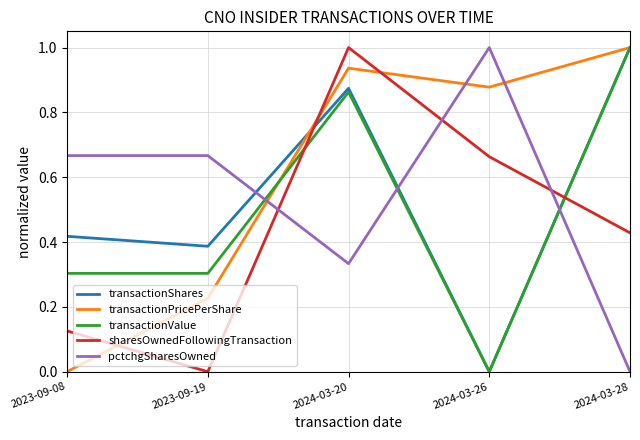

The value of transactionValue at 2023-09-08 is 0.3. True or false?

True